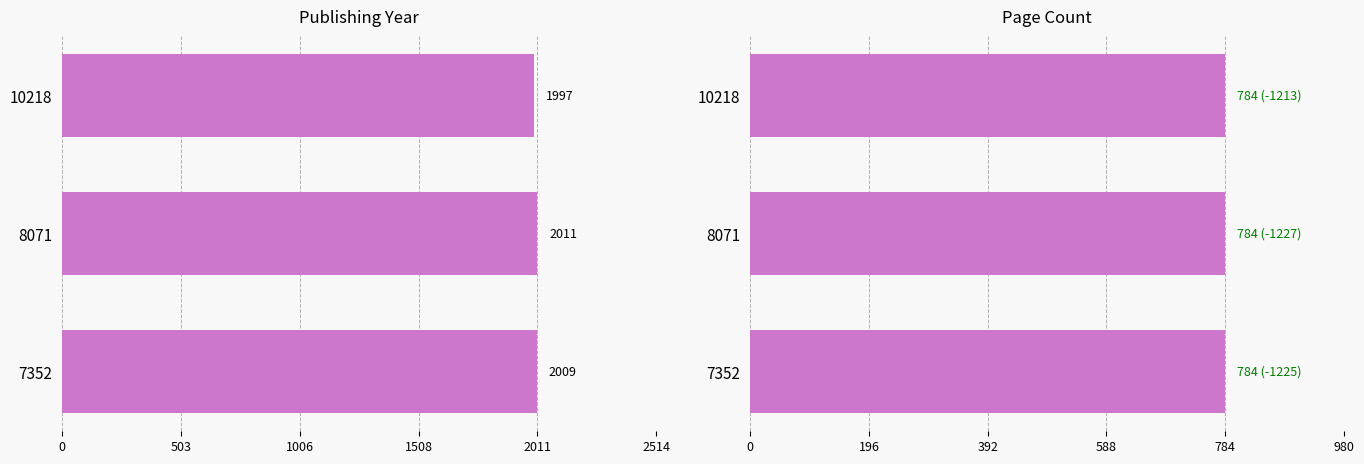

What are all the series names shown in the legend?

publishingYear, pageCount